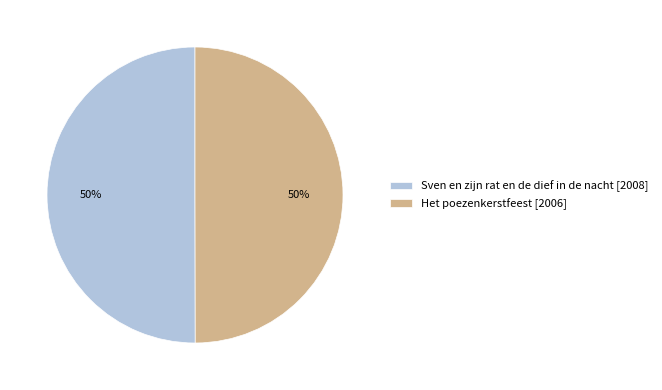

What percentage is the Sven en zijn rat en de dief in de nacht [2008] slice, to the nearest percent?

50%